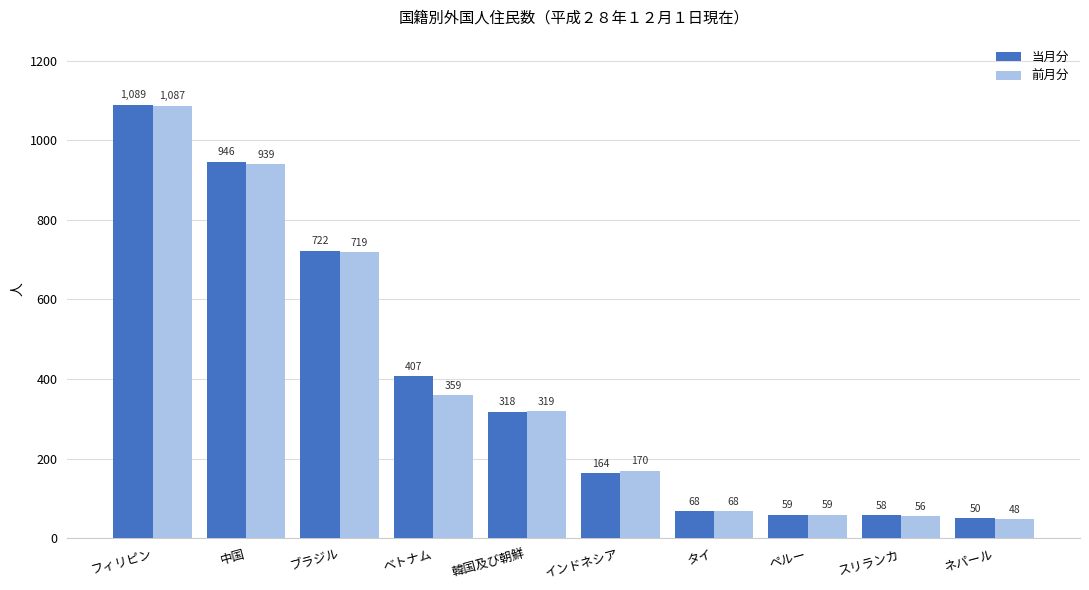

Reading left to right, extract all data points from this chart.

当月分: フィリピン=1089	中国=946	ブラジル=722	ベトナム=407	韓国及び朝鮮=318	インドネシア=164	タイ=68	ペルー=59	スリランカ=58	ネパール=50
前月分: フィリピン=1087	中国=939	ブラジル=719	ベトナム=359	韓国及び朝鮮=319	インドネシア=170	タイ=68	ペルー=59	スリランカ=56	ネパール=48